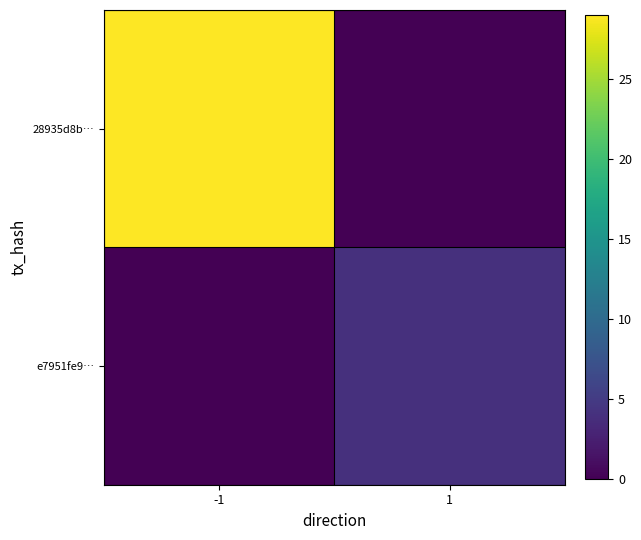

What is the spread (max minus min) of values at -1?

29